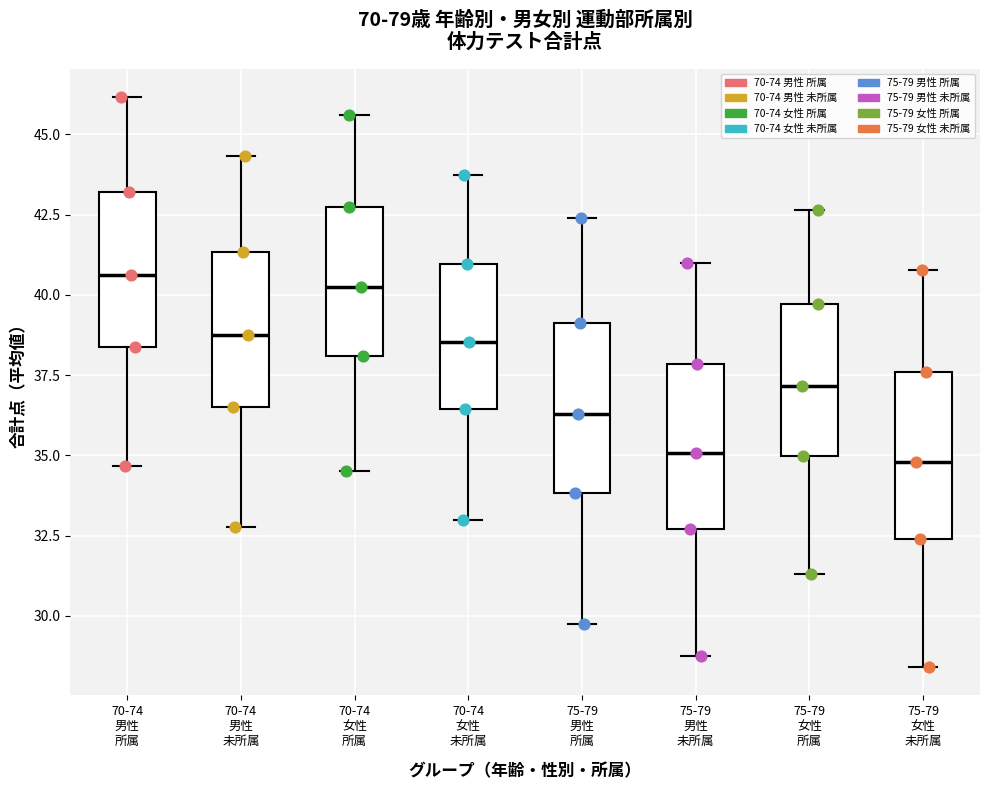

Where does the upper whisker of the box for 75-79 女性 未所属 end on the y-axis? The values are not printed on the chart, so give them approximately, as read against the axis.

41.0